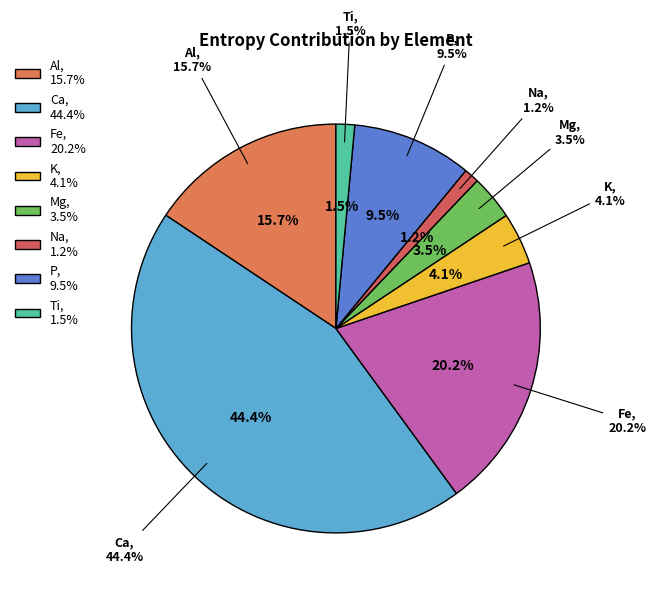

Does Mg represent more than half of the total?

No